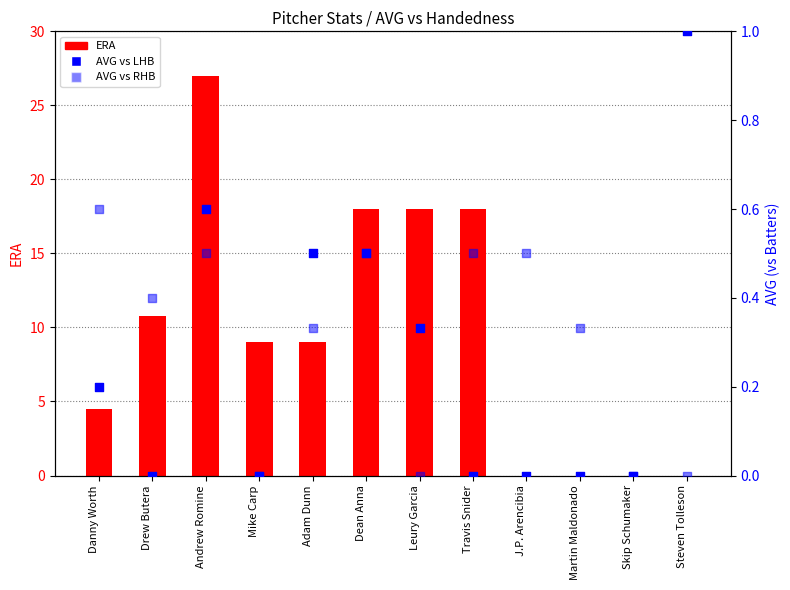

Which series reaches the maximum Y coordinate?

ERA